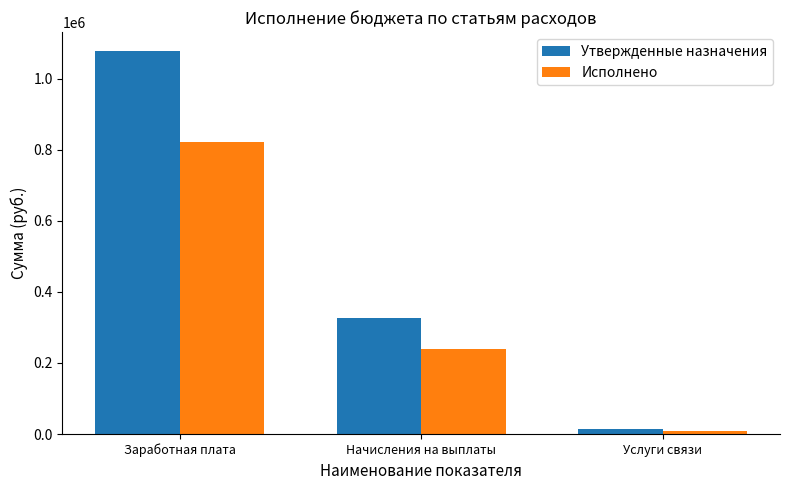

Between Заработная плата and Услуги связи, which series saw the biggest shift?

Утвержденные назначения